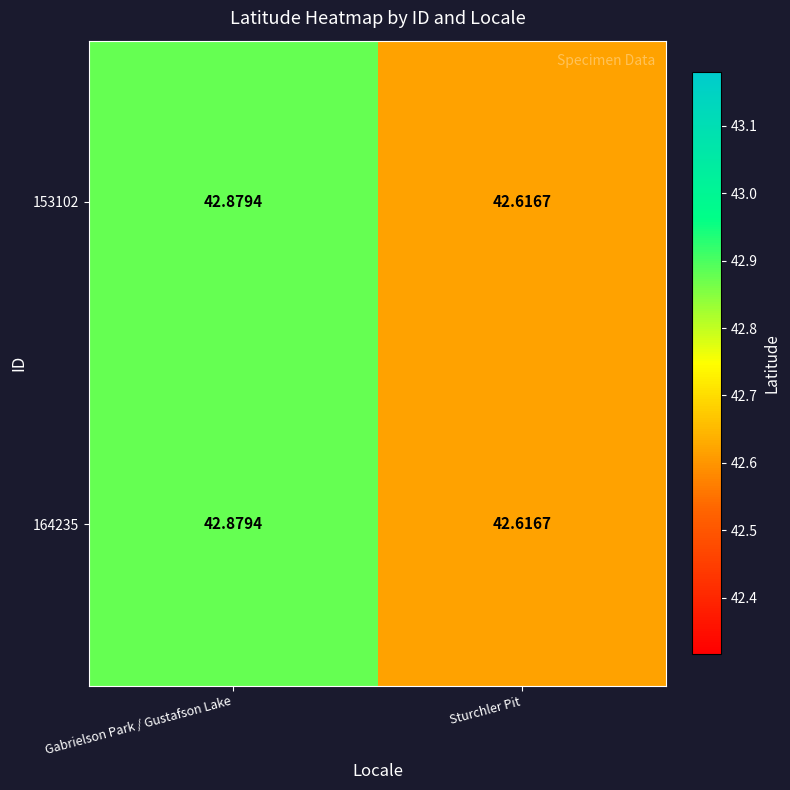

At which category is the sum across all series the highest?

Gabrielson Park / Gustafson Lake